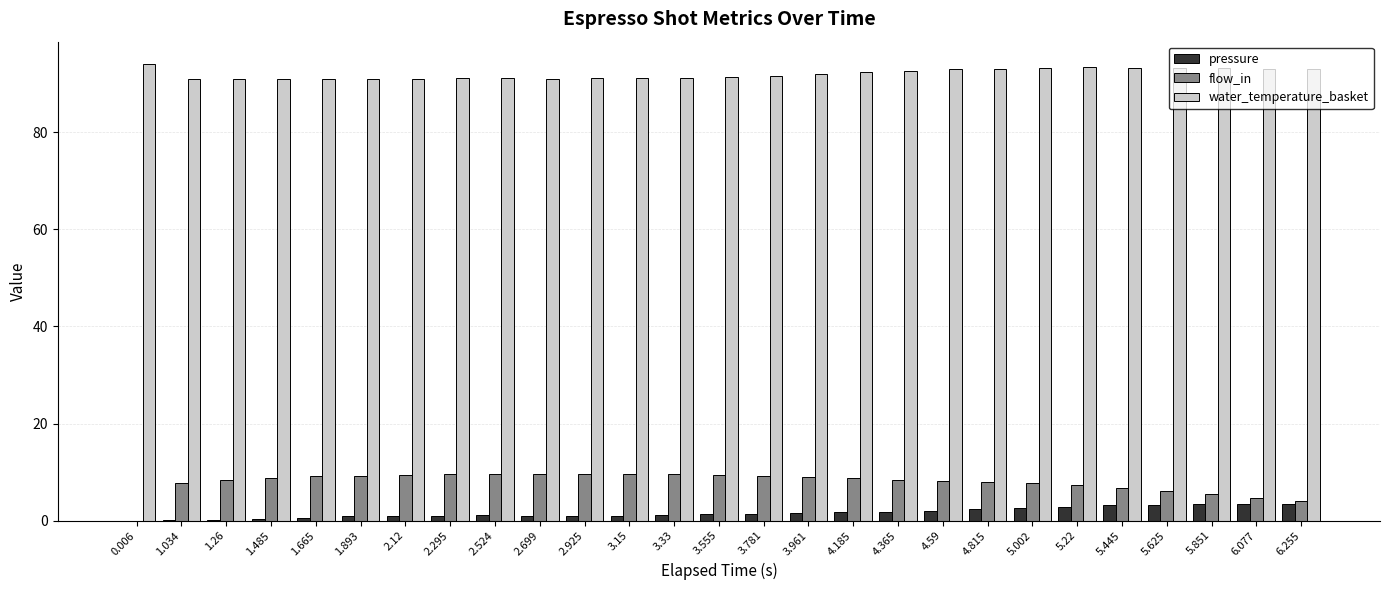

True or false: flow_in has a value of 2.7 at 2.925.

False